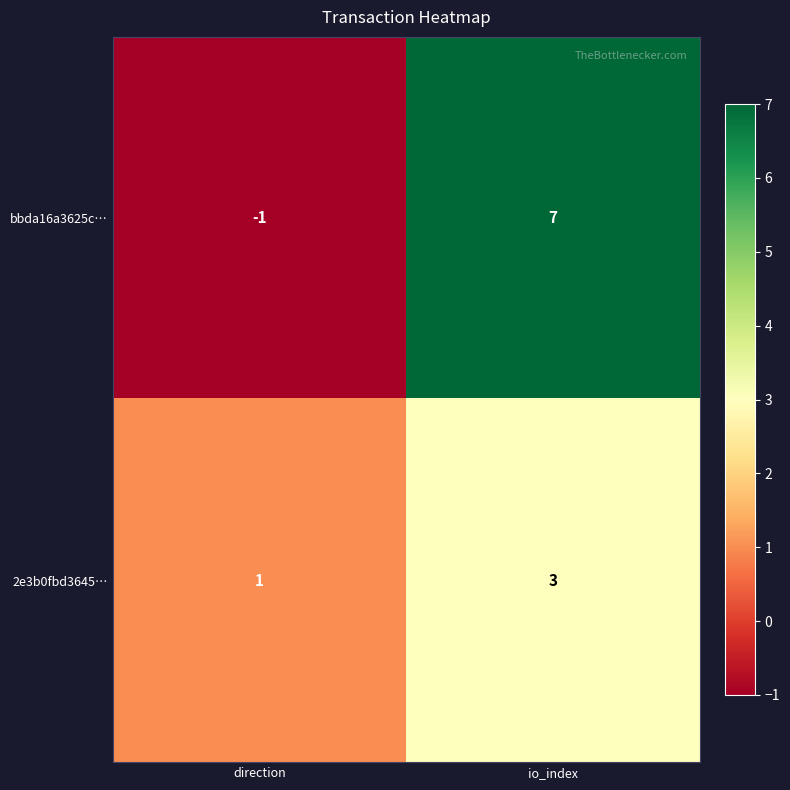

List the labels in order of bbda16a3625c… value, largest first.

io_index, direction